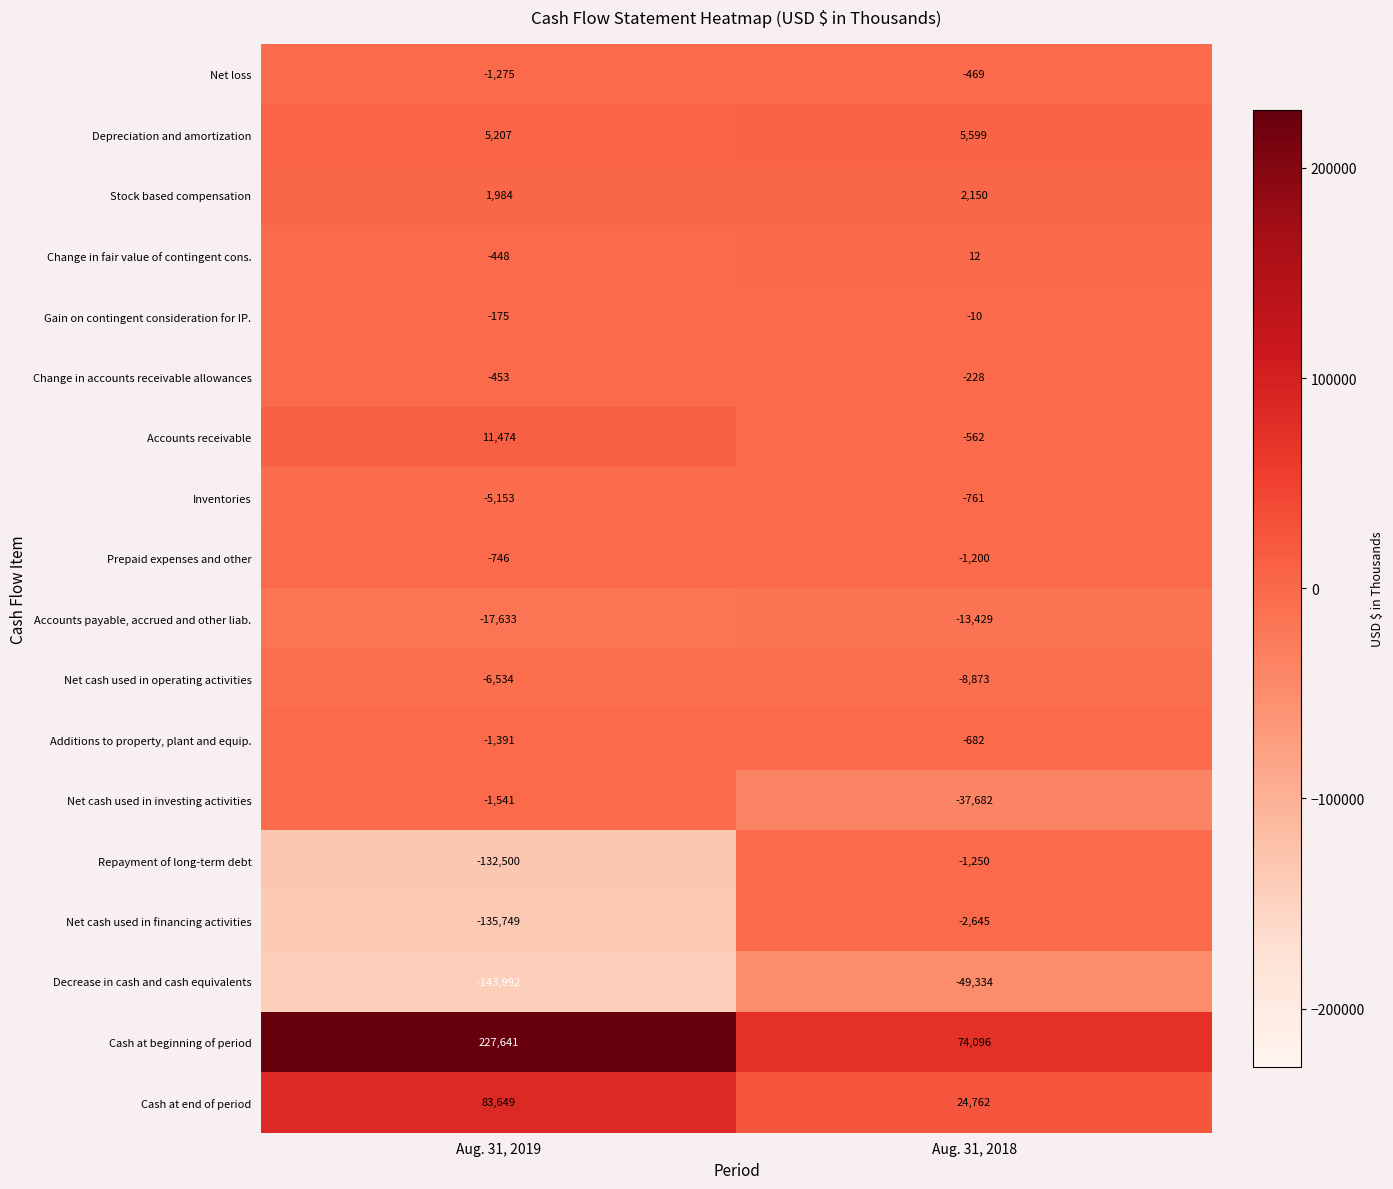

What is the greatest value displayed?

227641